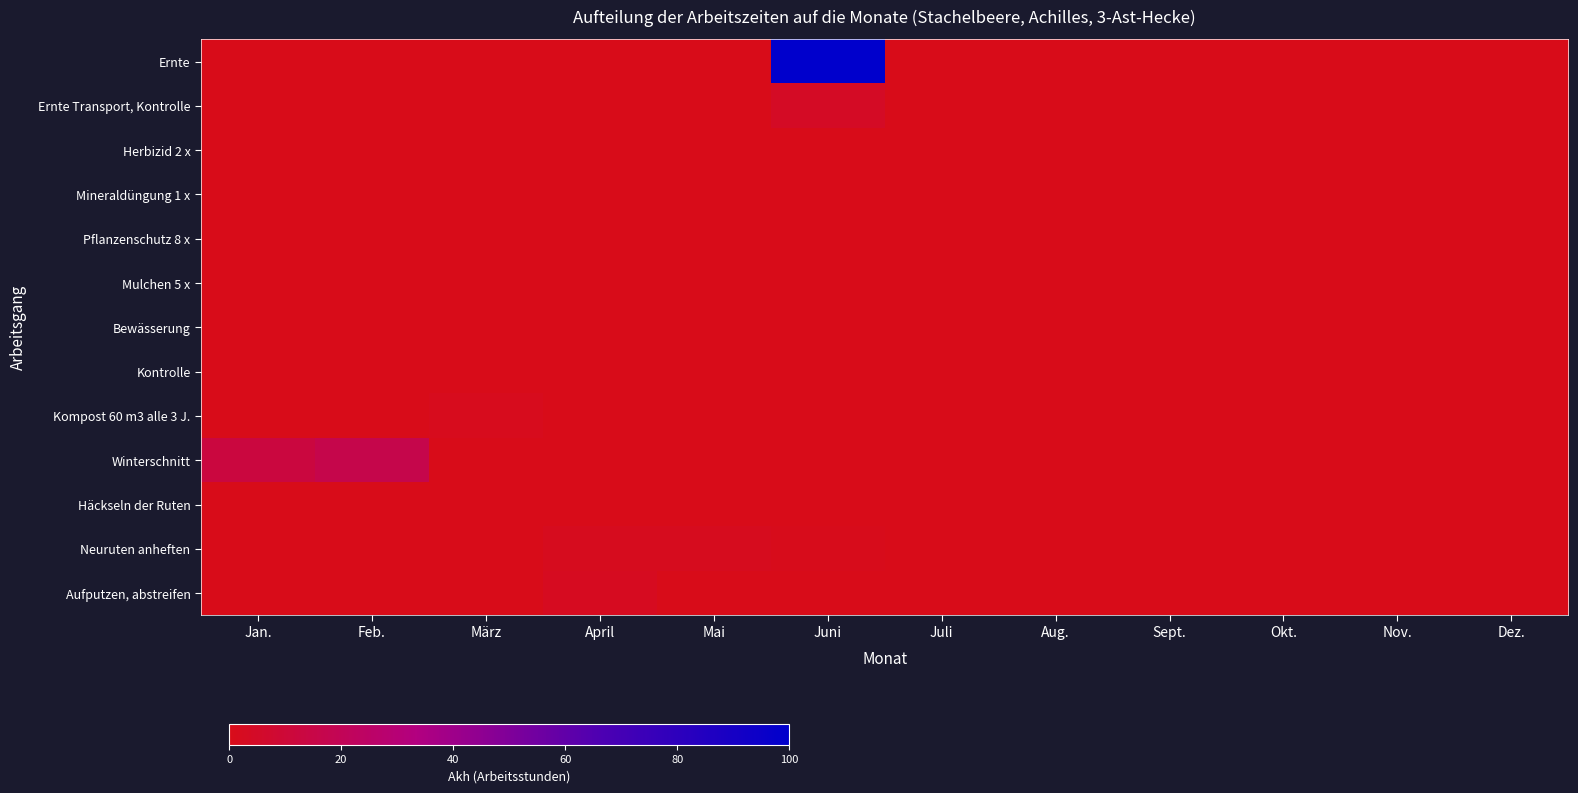

Which category has the highest value across all series?

Juni